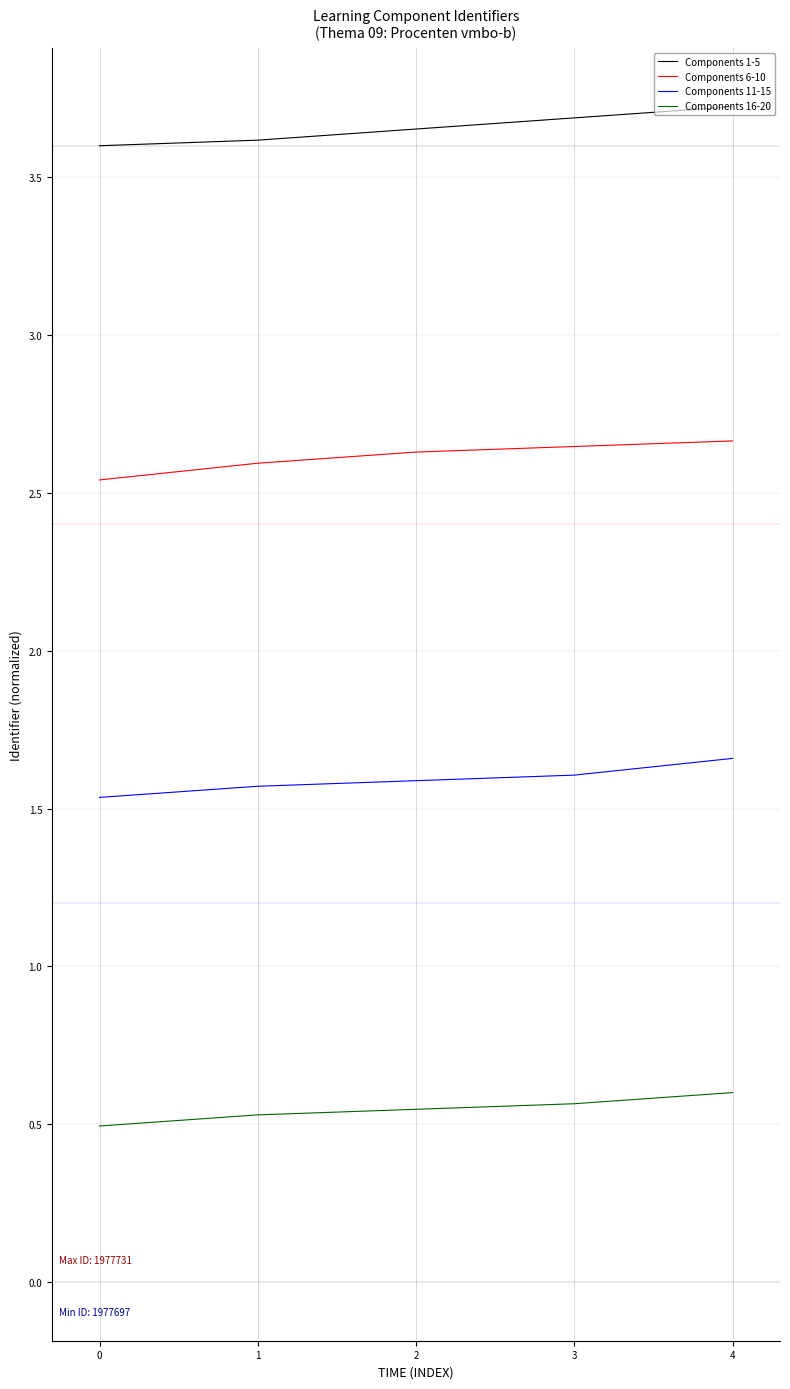

Rank the series at 1 from lowest to highest value.

Components 16-20, Components 11-15, Components 6-10, Components 1-5